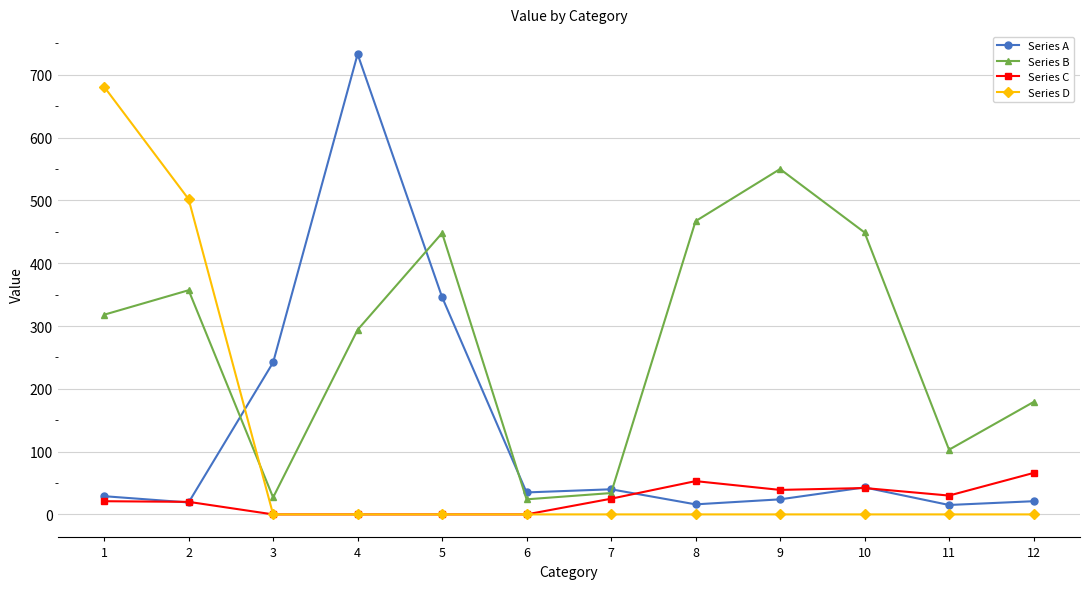

How many values in the Series C series are below 25?

6